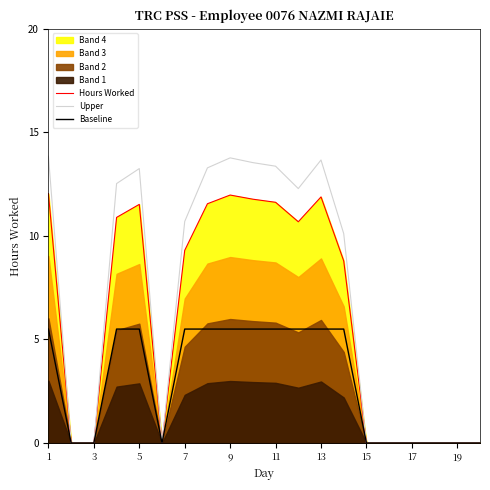

Is the value of Upper at 11 greater than the value of Baseline at 13?

Yes